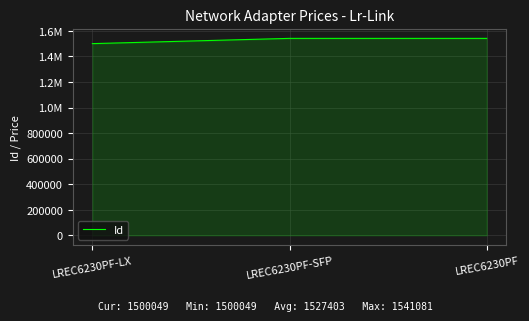

What is the change in value from LREC6230PF-LX to LREC6230PF?

+41032